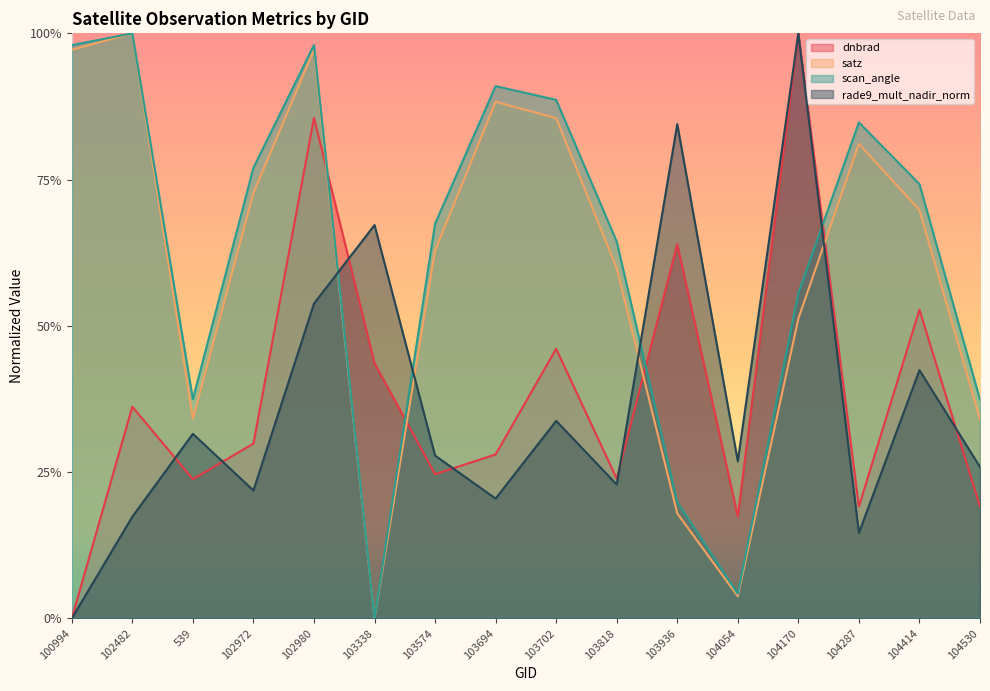

Reading right to left, extract all data points from this chart.

dnbrad: 0.2	0.5	0.2	1.0	0.2	0.6	0.2	0.5	0.3	0.2	0.4	0.9	0.3	0.2	0.4	0.0
satz: 0.3	0.7	0.8	0.5	0.0	0.2	0.6	0.9	0.9	0.6	0.0	1.0	0.7	0.3	1.0	1.0
scan_angle: 0.4	0.7	0.8	0.6	0.0	0.2	0.6	0.9	0.9	0.7	0.0	1.0	0.8	0.4	1.0	1.0
rade9_mult_nadir_norm: 0.3	0.4	0.1	1.0	0.3	0.8	0.2	0.3	0.2	0.3	0.7	0.5	0.2	0.3	0.2	0.0